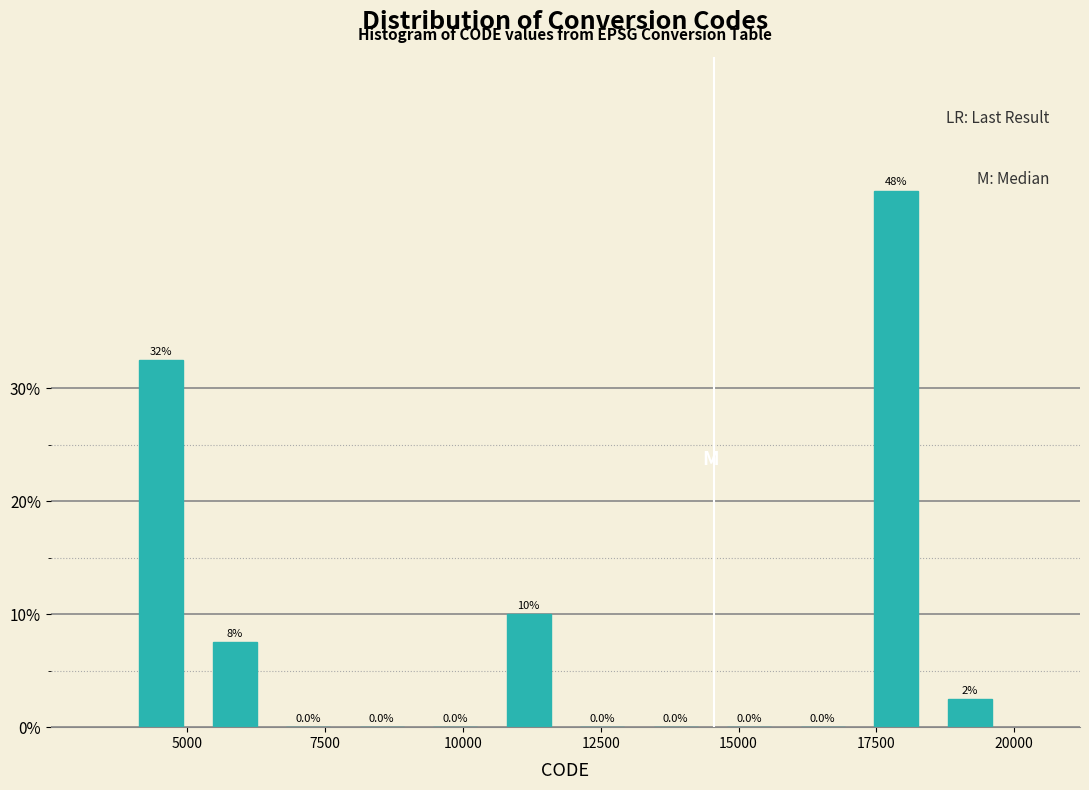

Read against the x-axis, roughly where is the centre of the tallest bar?

18000